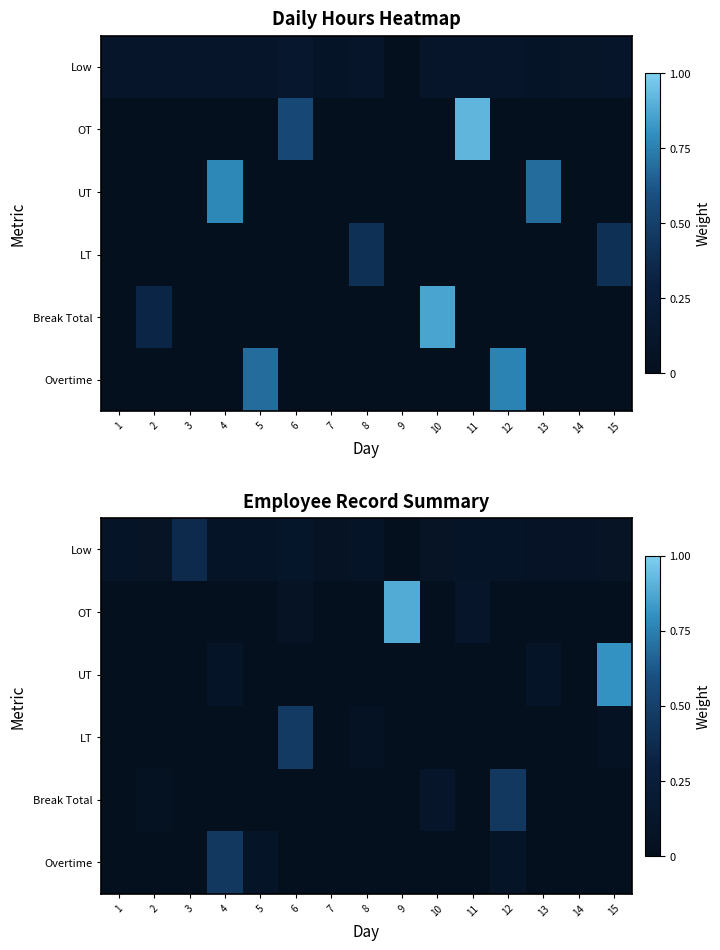

What is the total value across all series at 10?

0.2